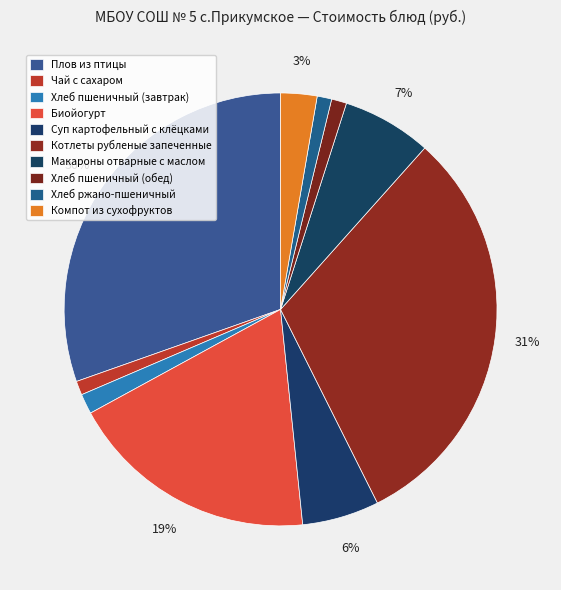

Combined, what portion of the pie is Компот из сухофруктов and Суп картофельный с клёцками?

8.5%